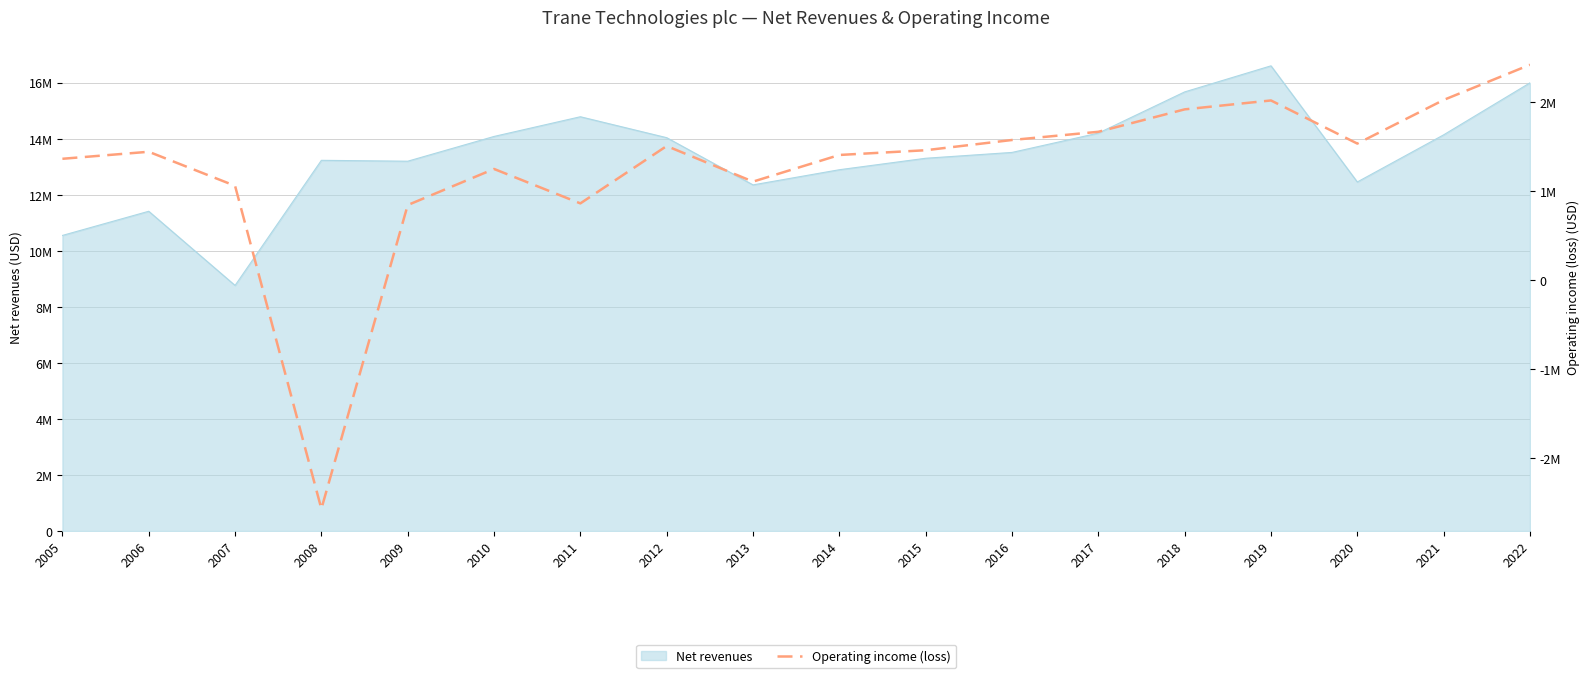

Which label corresponds to the largest value in the chart?

2022